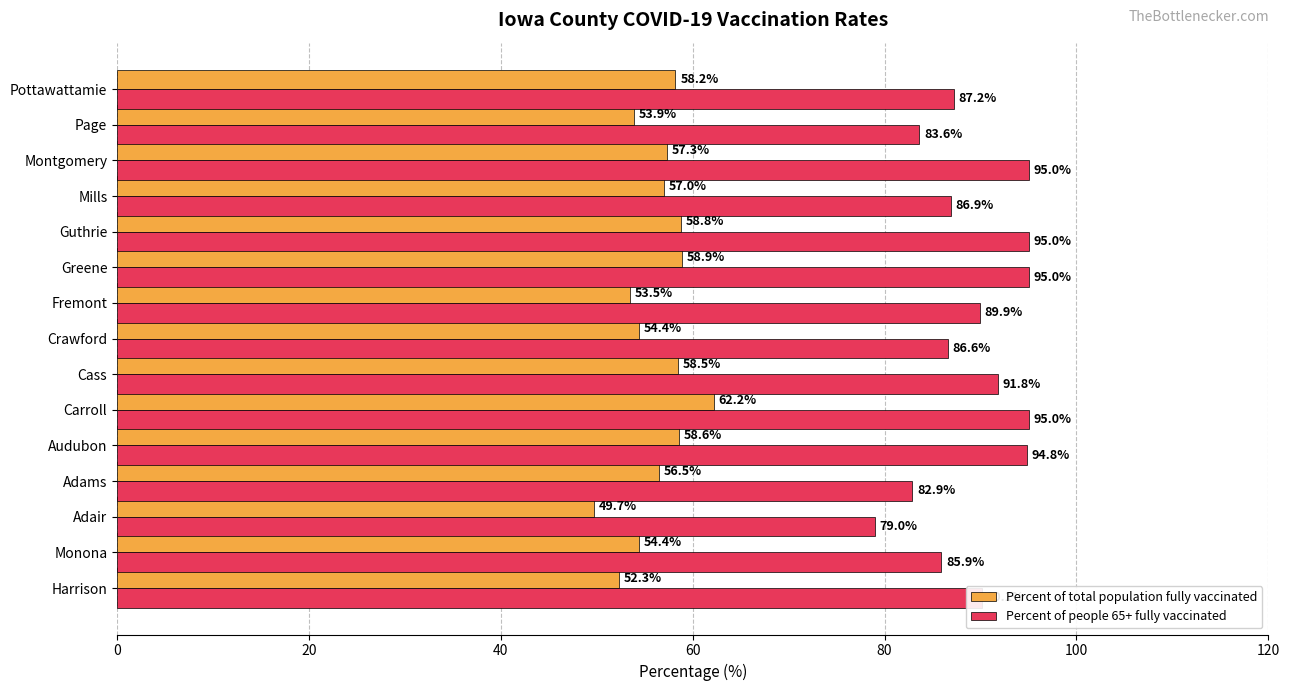

What is the lowest value of the Percent of total population fully vaccinated series?

49.7